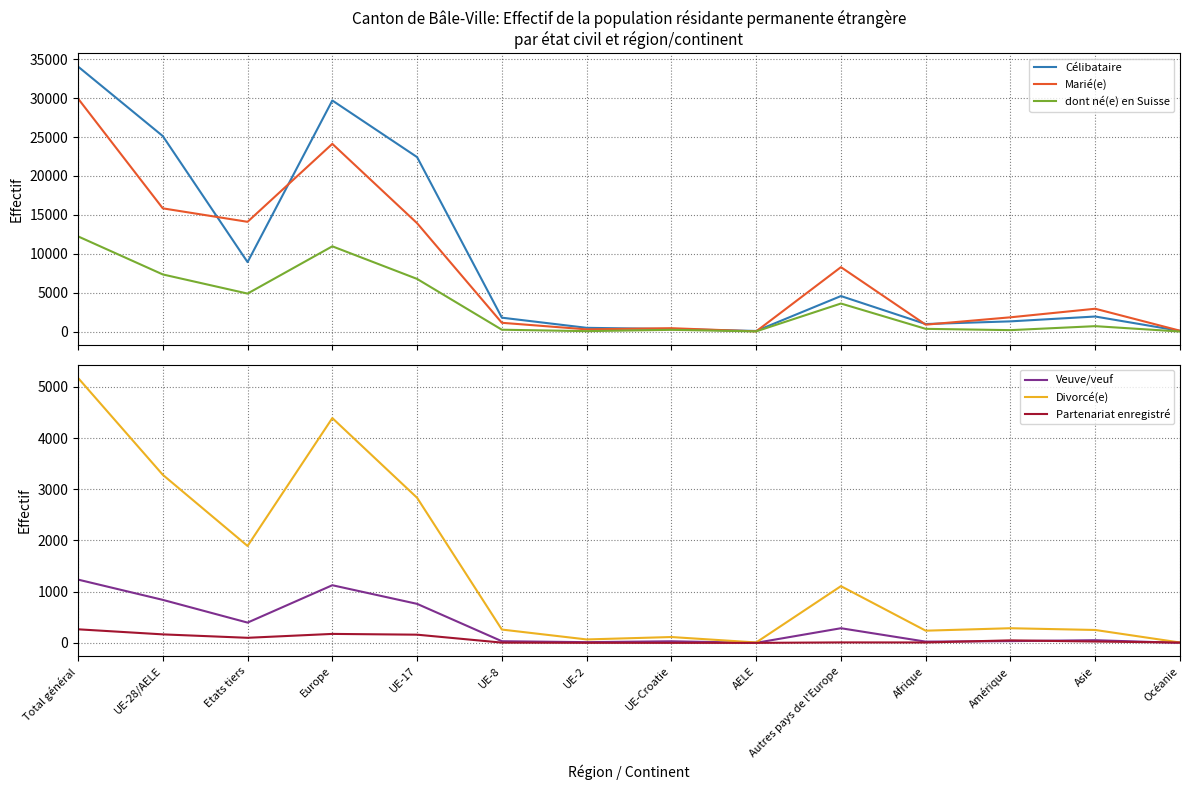

In Célibataire, how many points are lower than both neighbors (excluding endpoints)?

3